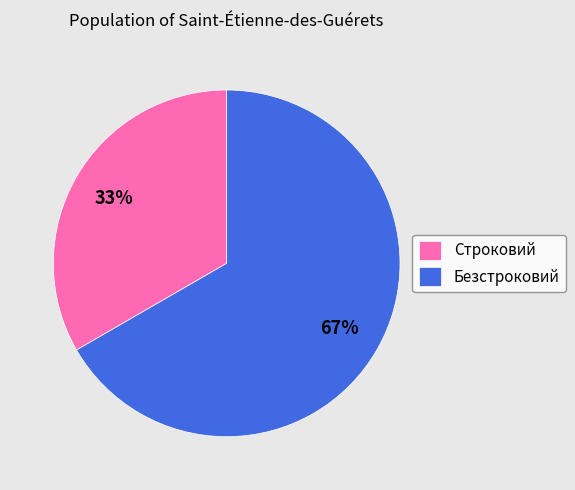

Which category has the smallest portion of the pie?

Строковий